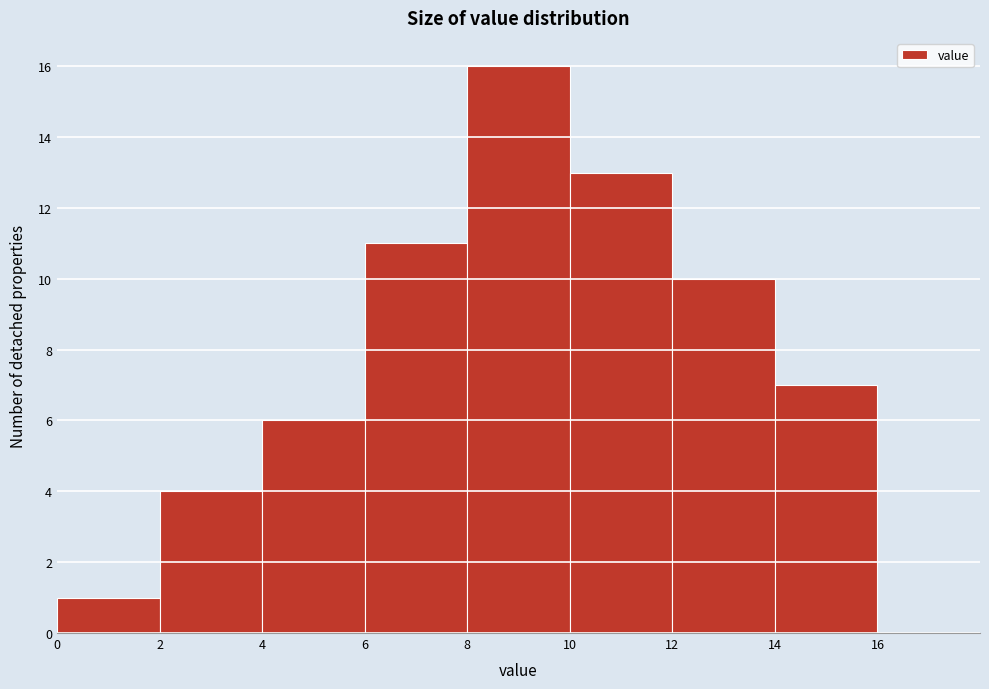

Which range on the x-axis has the tallest bar?

8 to 10